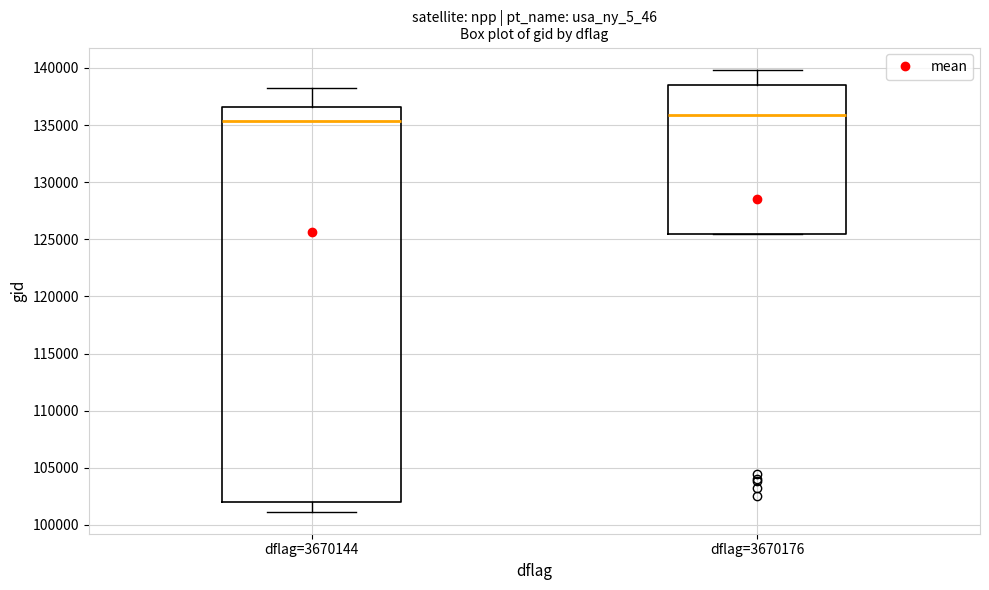

Which box is the tallest, from its lower edge to its upper edge?

dflag=3670144